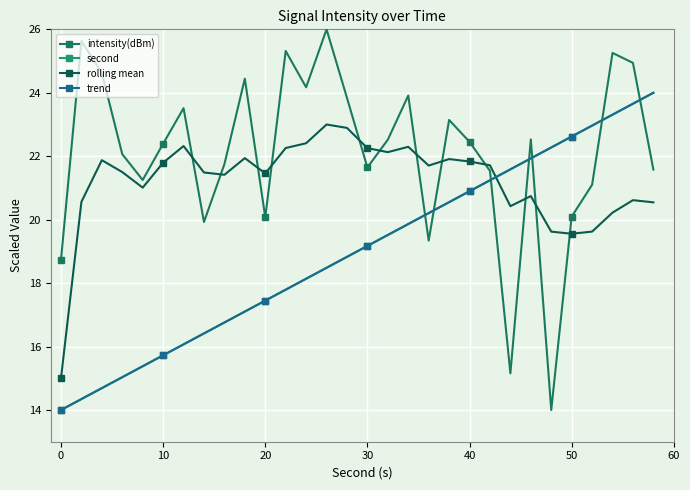

Which series has the largest total across all categories?

intensity(dBm)